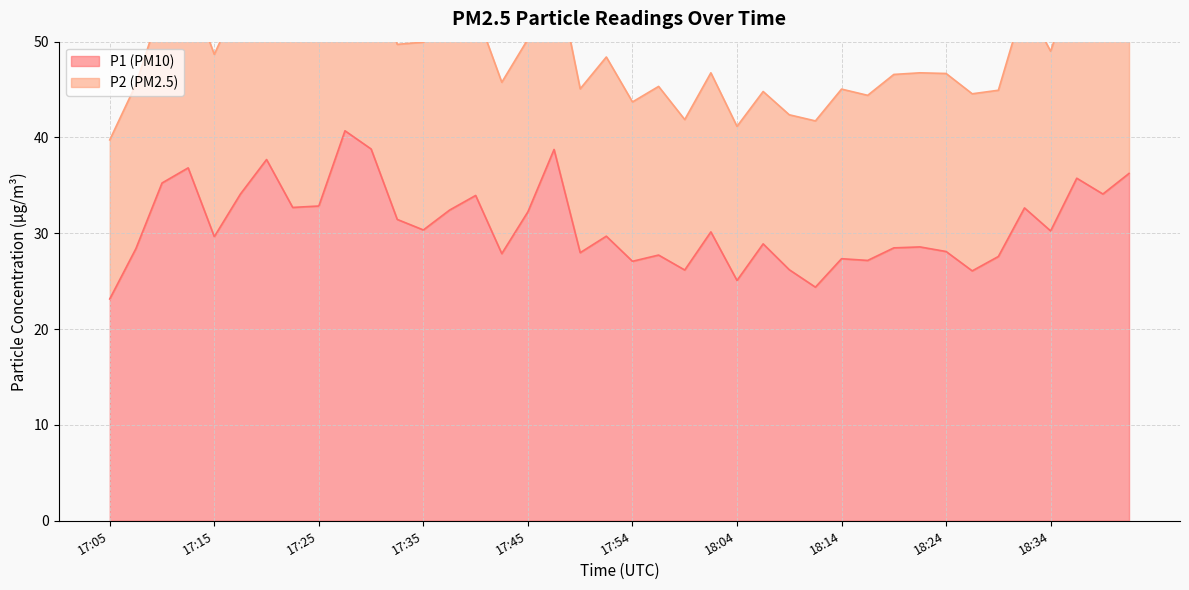

What is the difference between the maximum and minimum values?

17.6